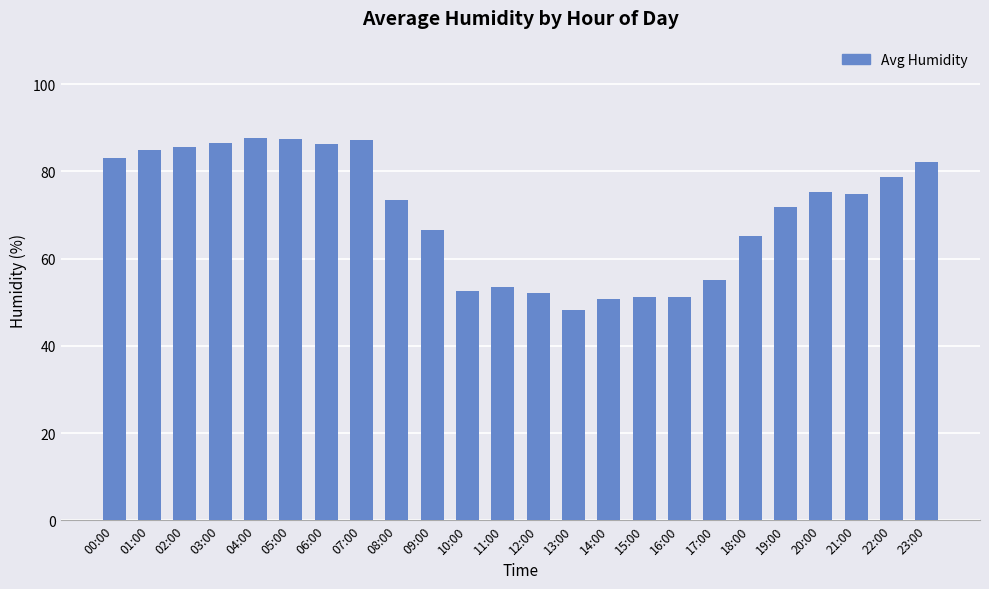

Which category has the lowest value across all series?

13:00